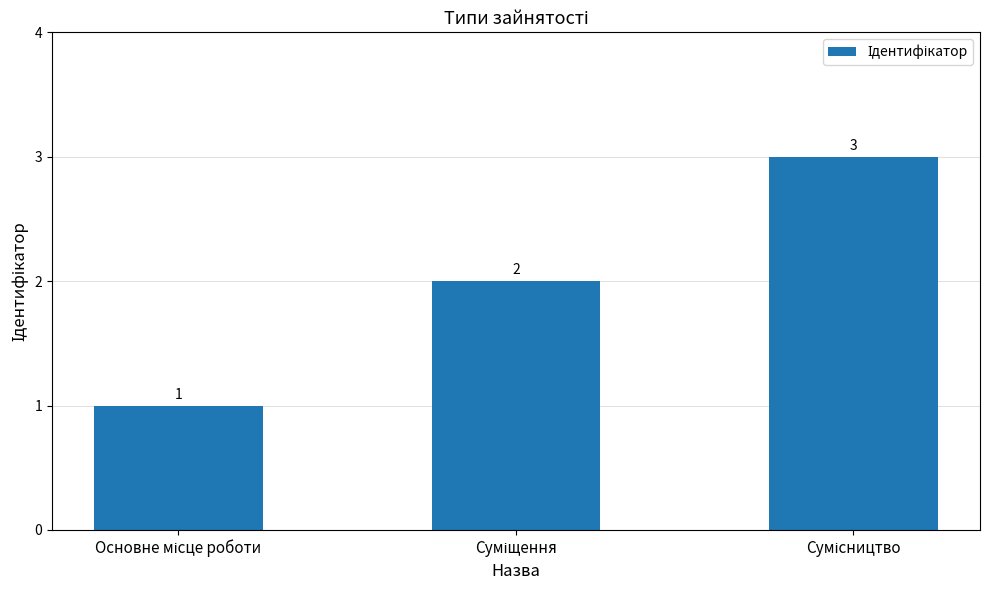

What is the maximum value shown in the chart?

3